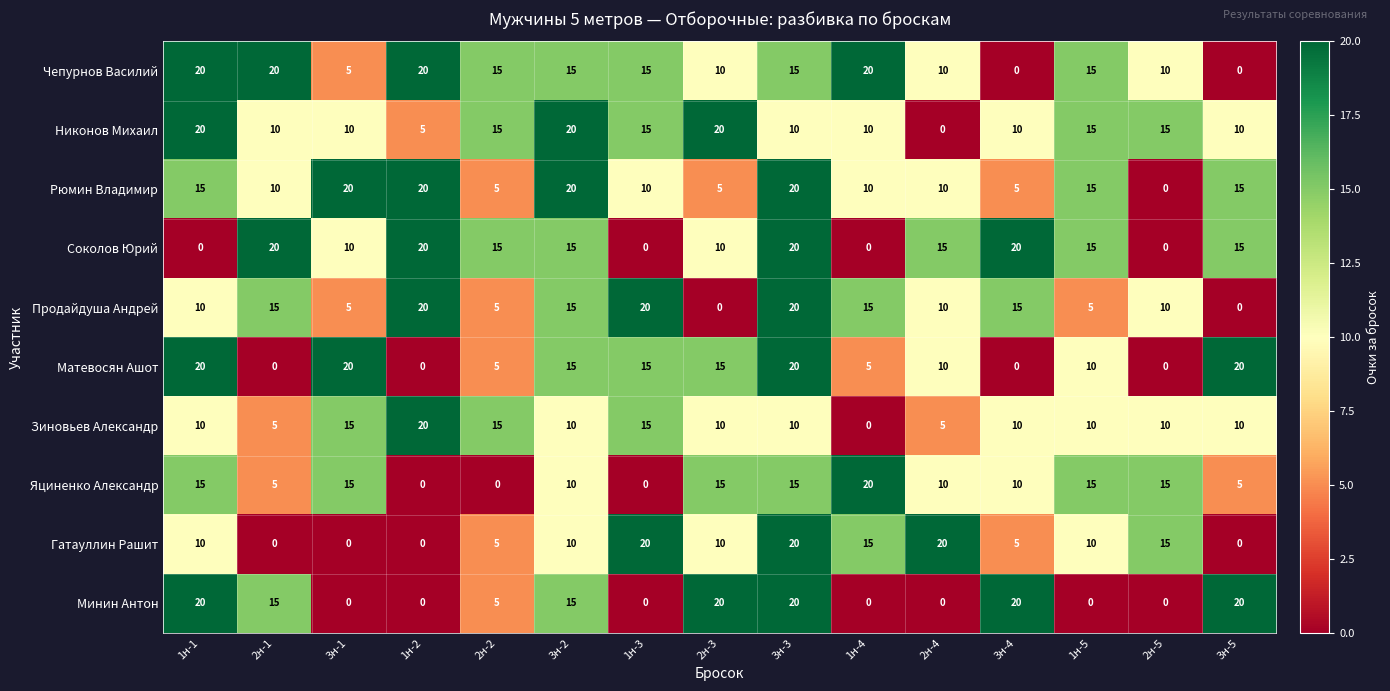

How many Яциненко Александр values are between 5 and 15?

11